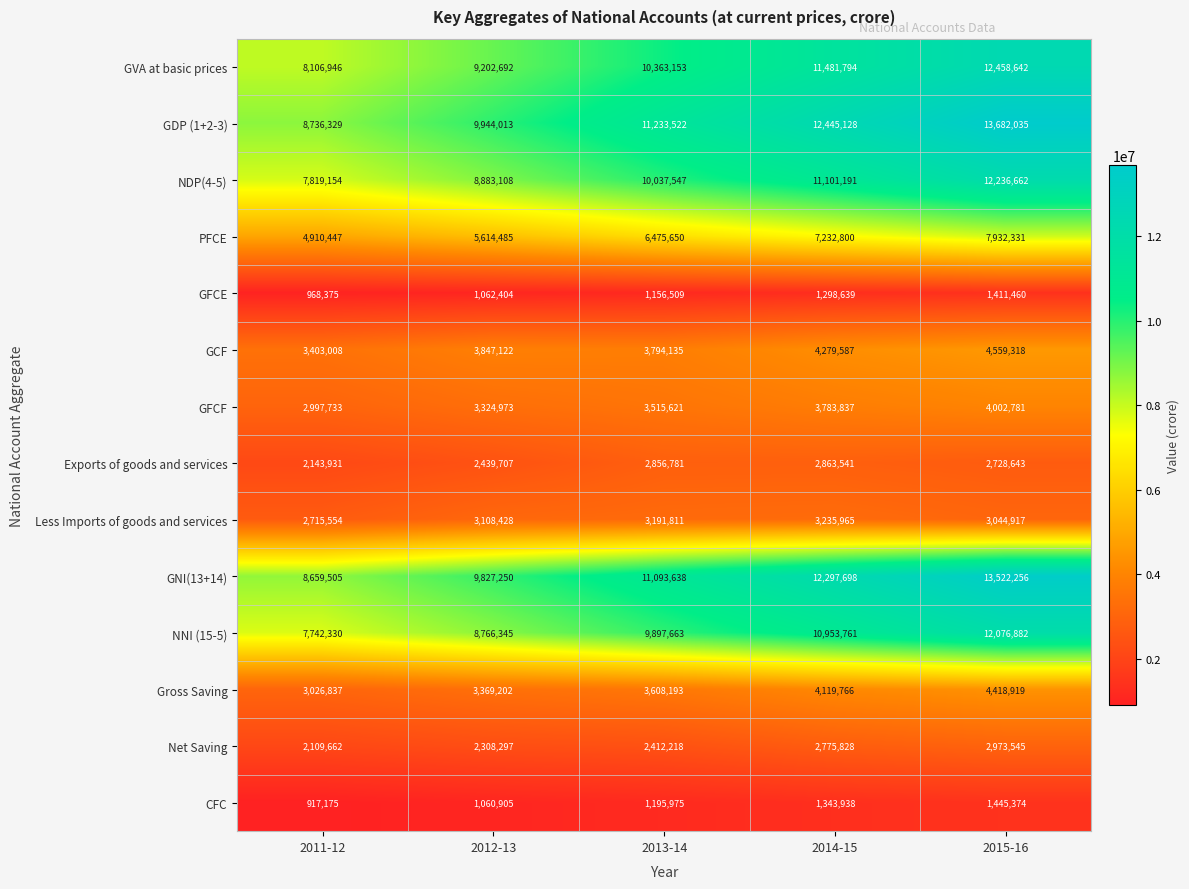

How many distinct data groups are displayed?

14